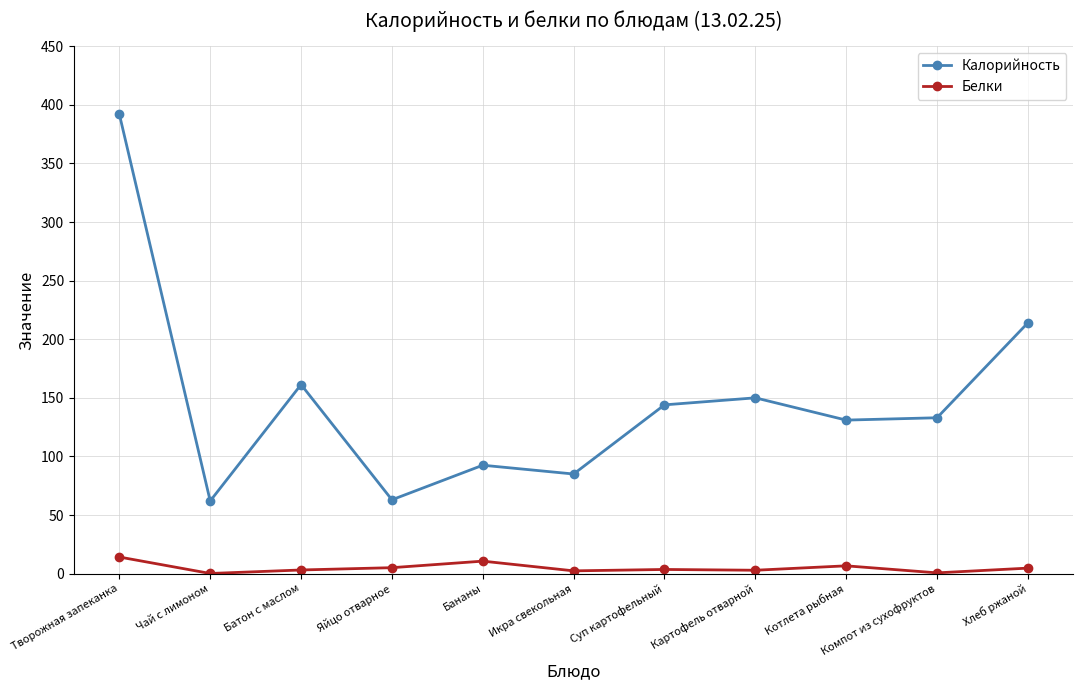

How many data points in Калорийность are less than 133?

5